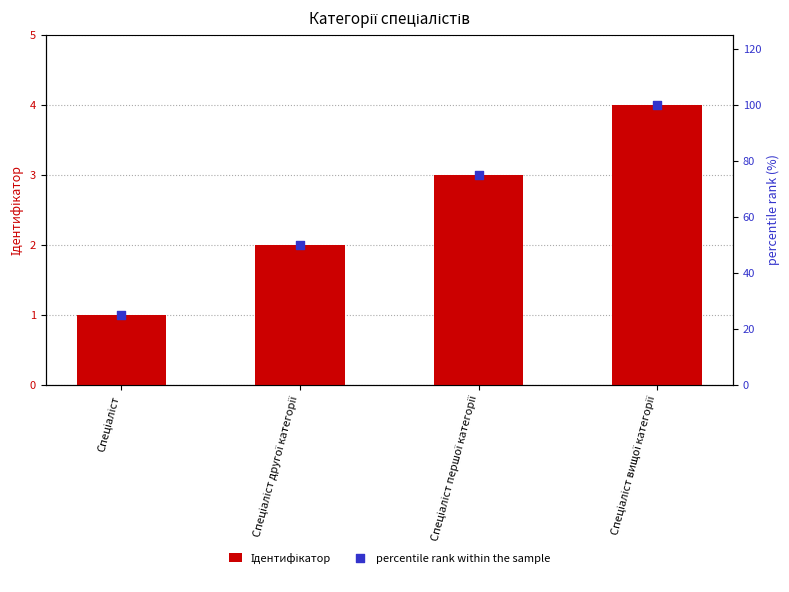

What is the total value across all series at Спеціаліст другої категорії?

52